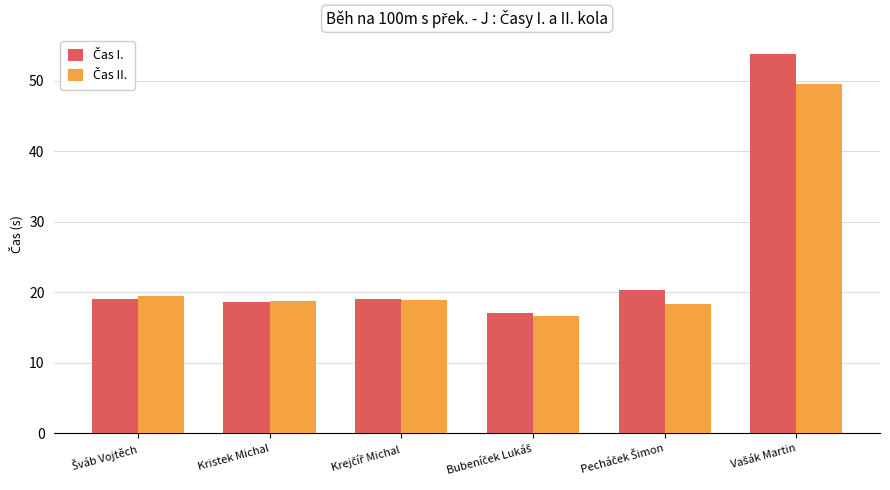

What is the greatest value displayed?

53.8